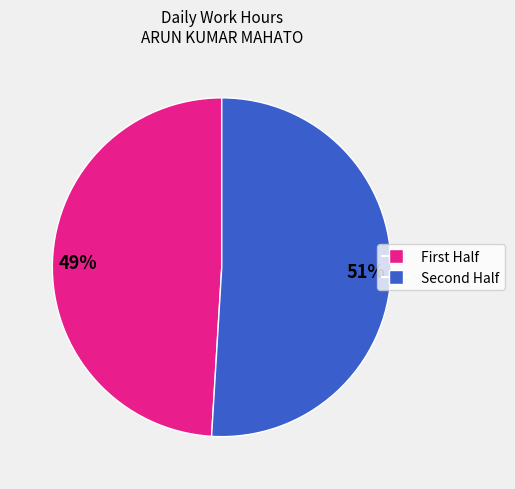

Is there a majority slice in this chart?

Yes